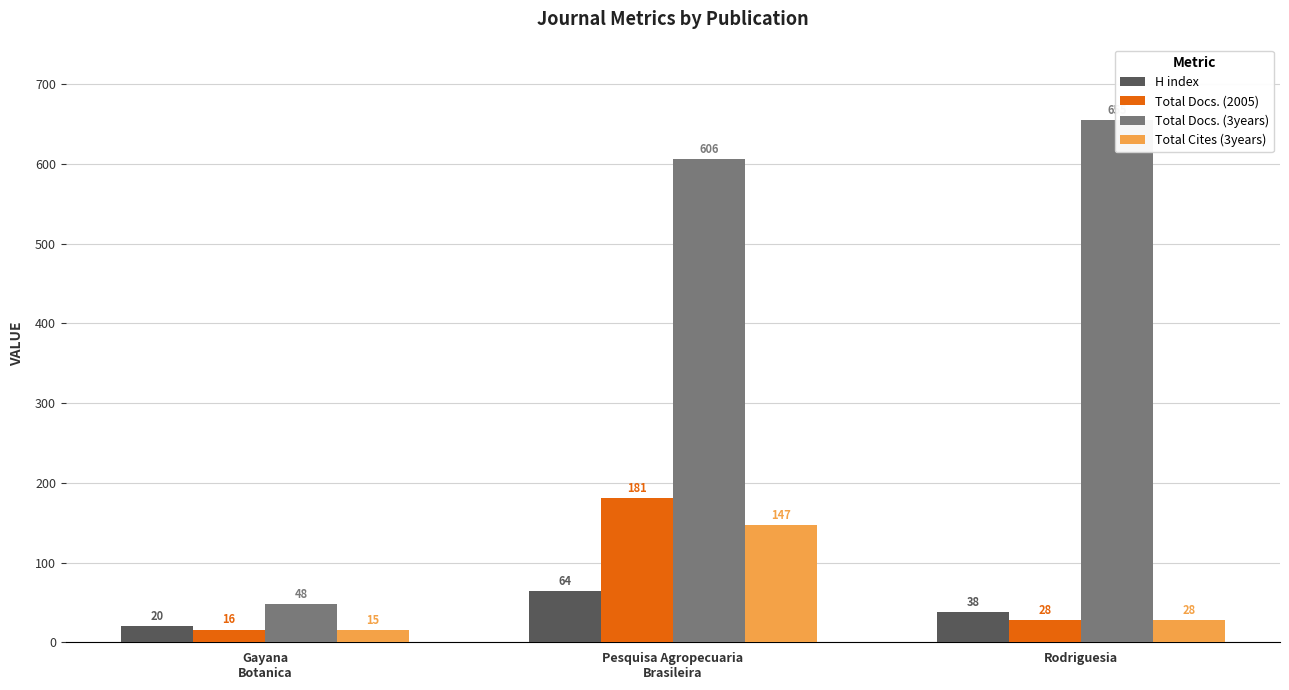

What is the spread (max minus min) of values at Gayana
Botanica?

33